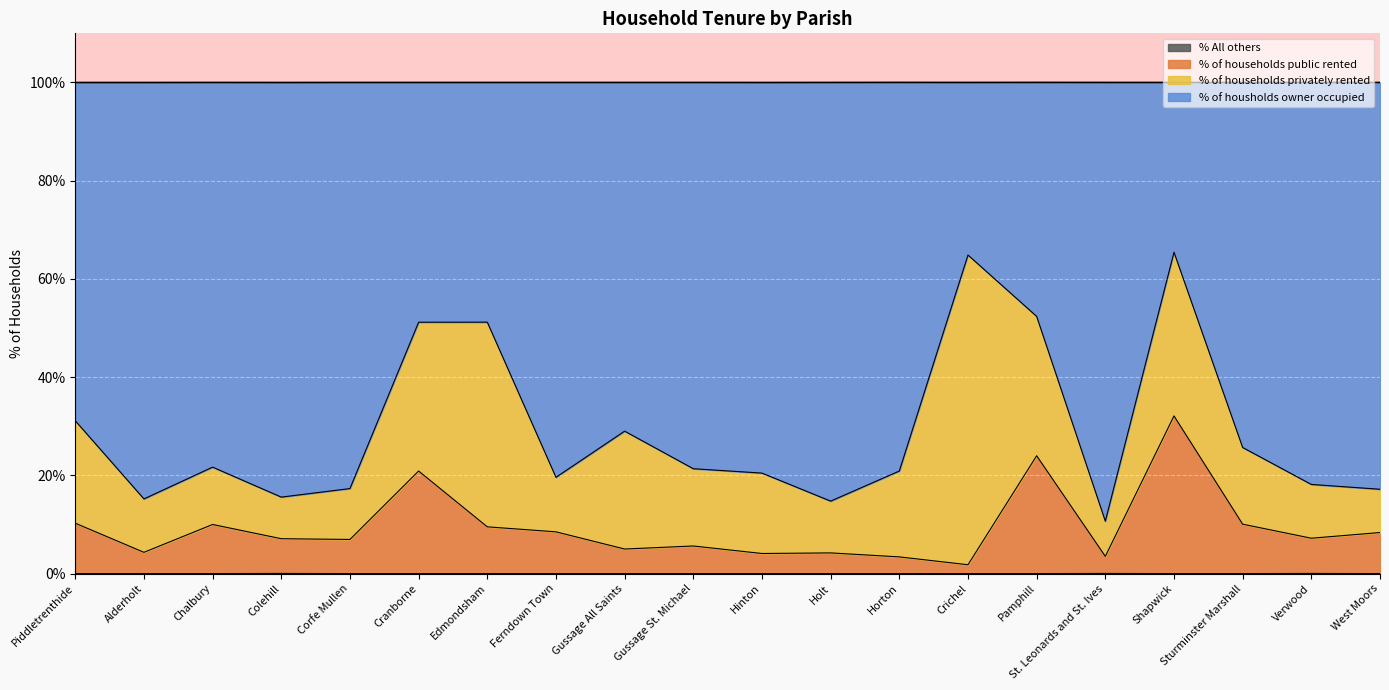

True or false: % All others and % of households public rented cross at least once.

False